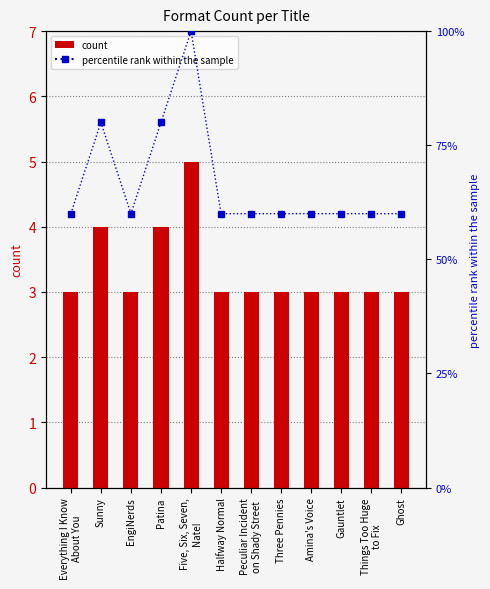

Is the value of percentile rank within the sample at Ghost greater than the value of count at Ghost?

Yes